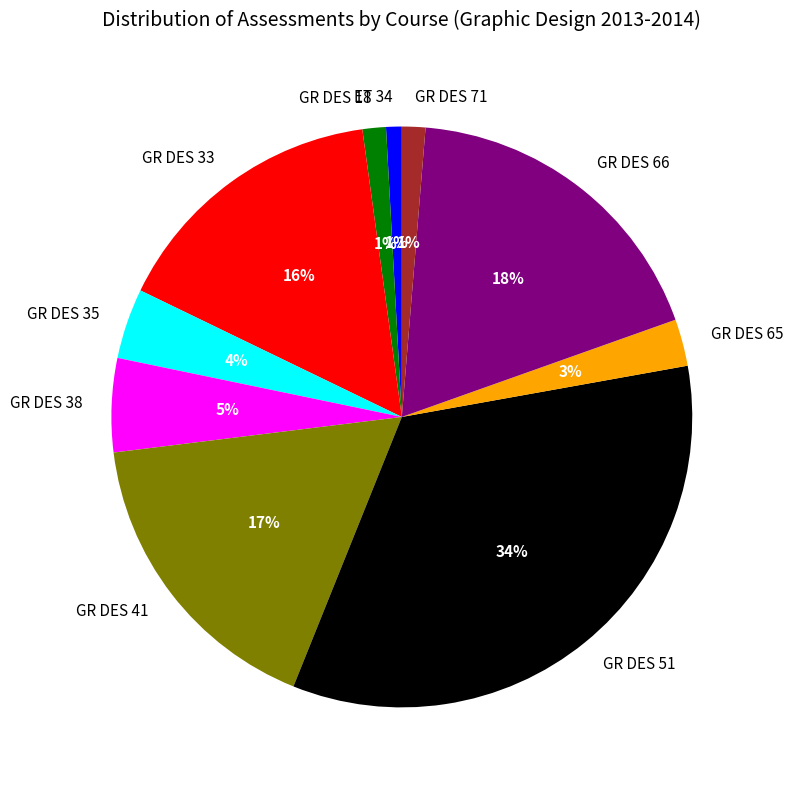

Do ET 34 and GR DES 65 together represent more than half of the pie?

No